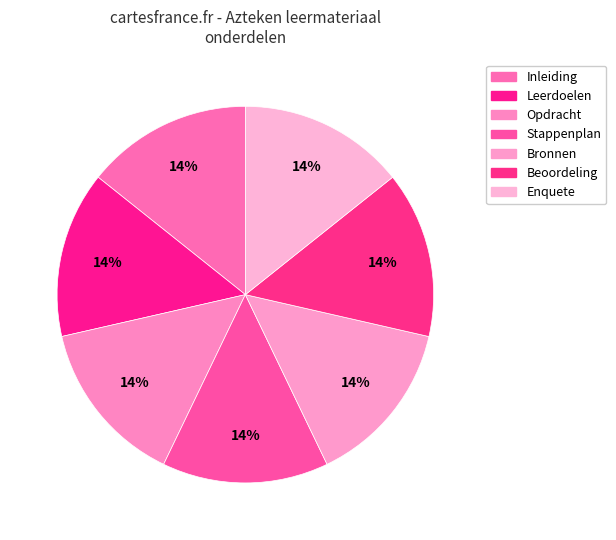

Combined, what portion of the pie is Stappenplan and Enquete?

28.6%